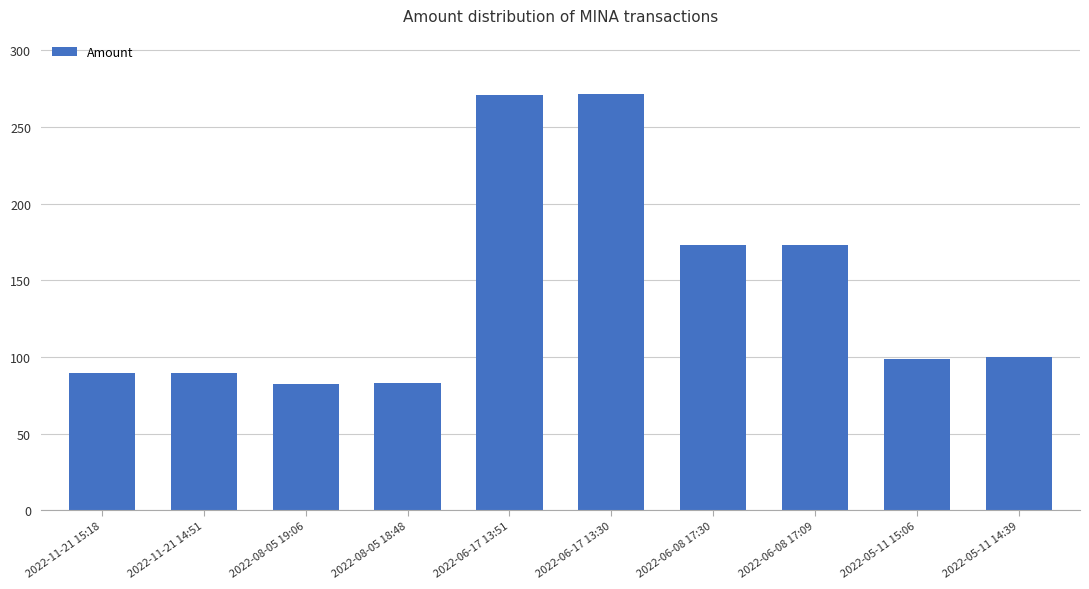

Is it true that the value at 2022-11-21 15:18 is 89.7?

True